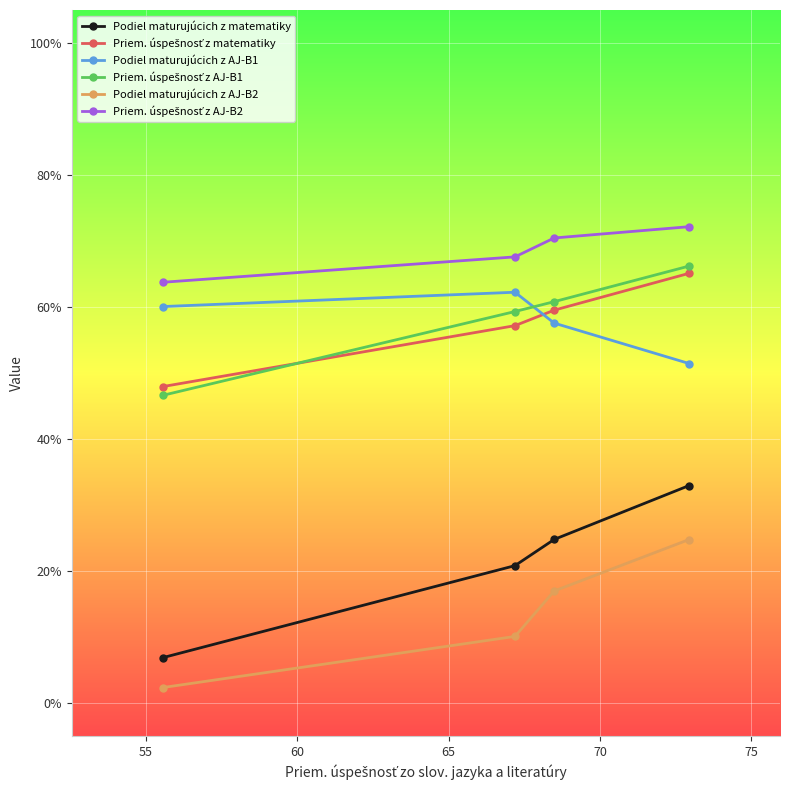

True or false: Podiel maturujúcich z matematiky has more than 2 points higher than both neighbors.

False